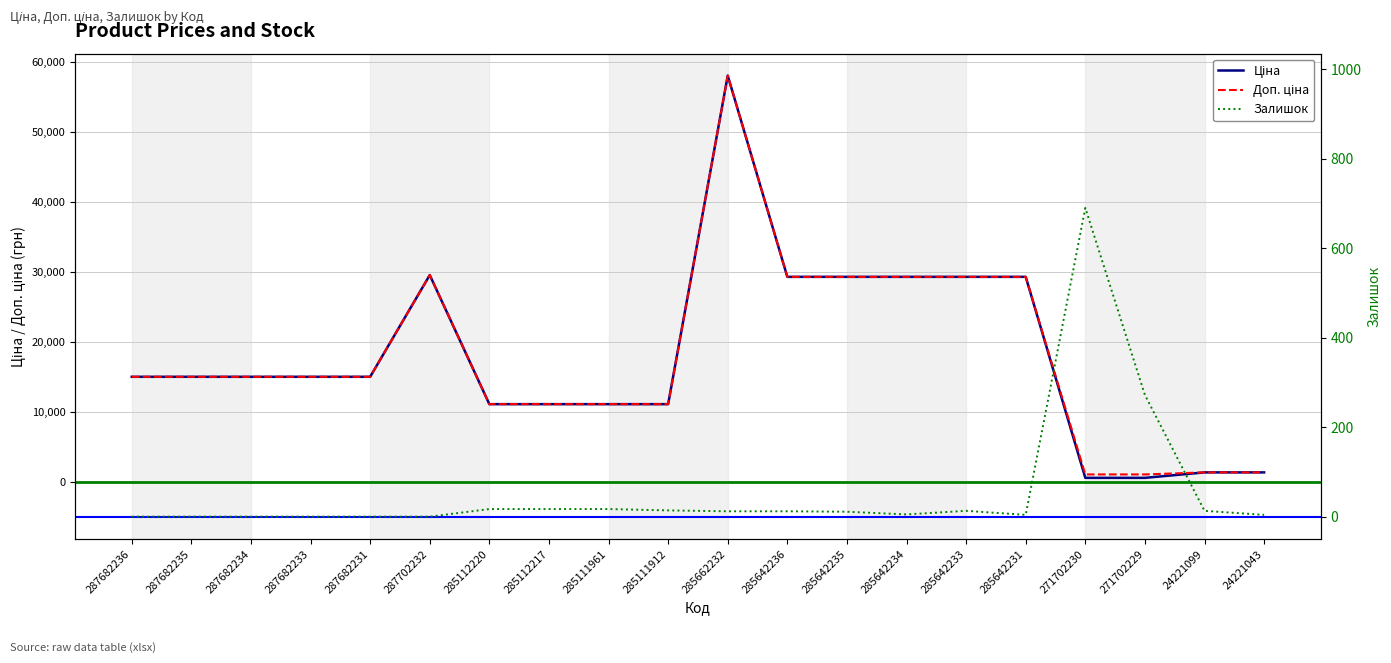

Does the chart have visible grid lines?

Yes